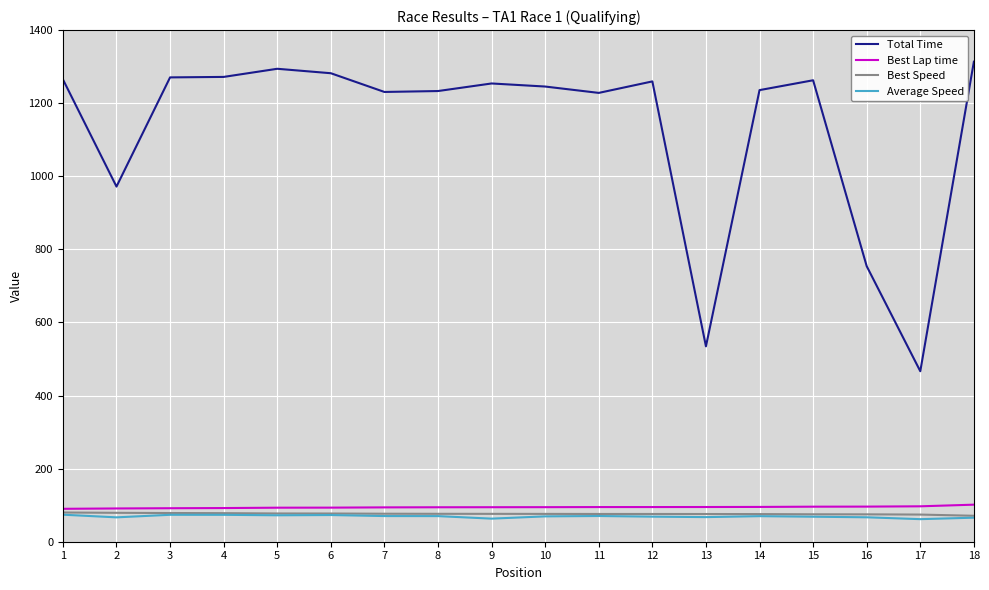

What is the total value across all series at 1?

1509.2